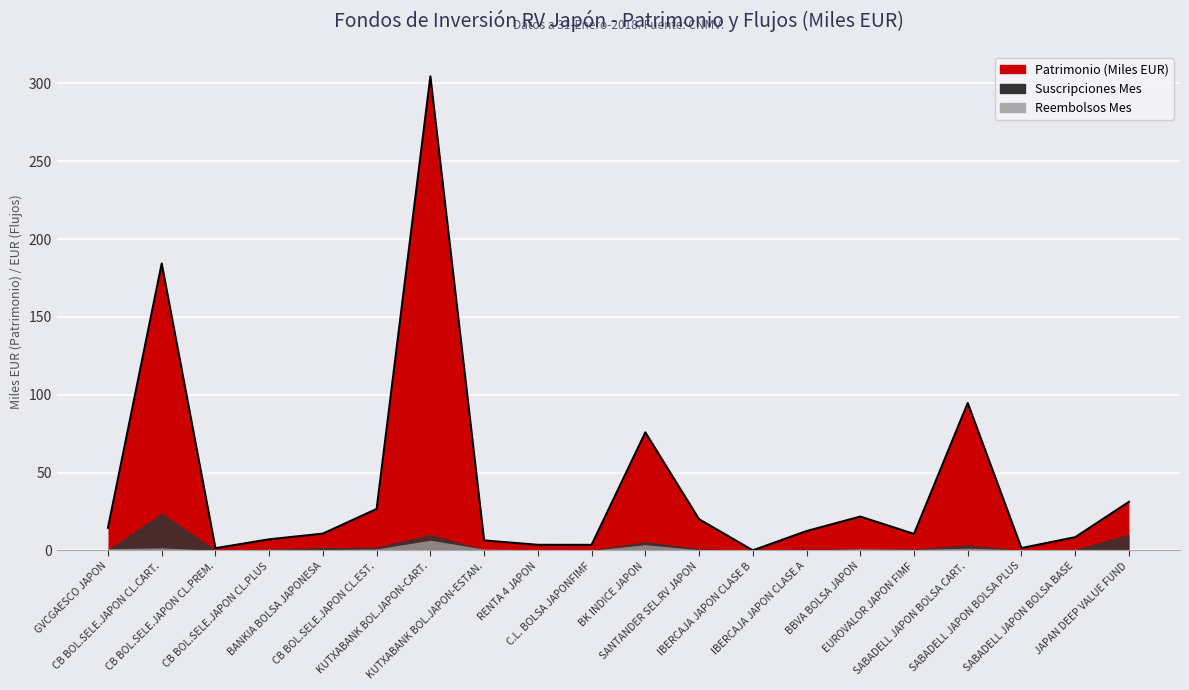

True or false: Suscripciones Mes and Patrimonio (Miles EUR) intersect in this chart.

False